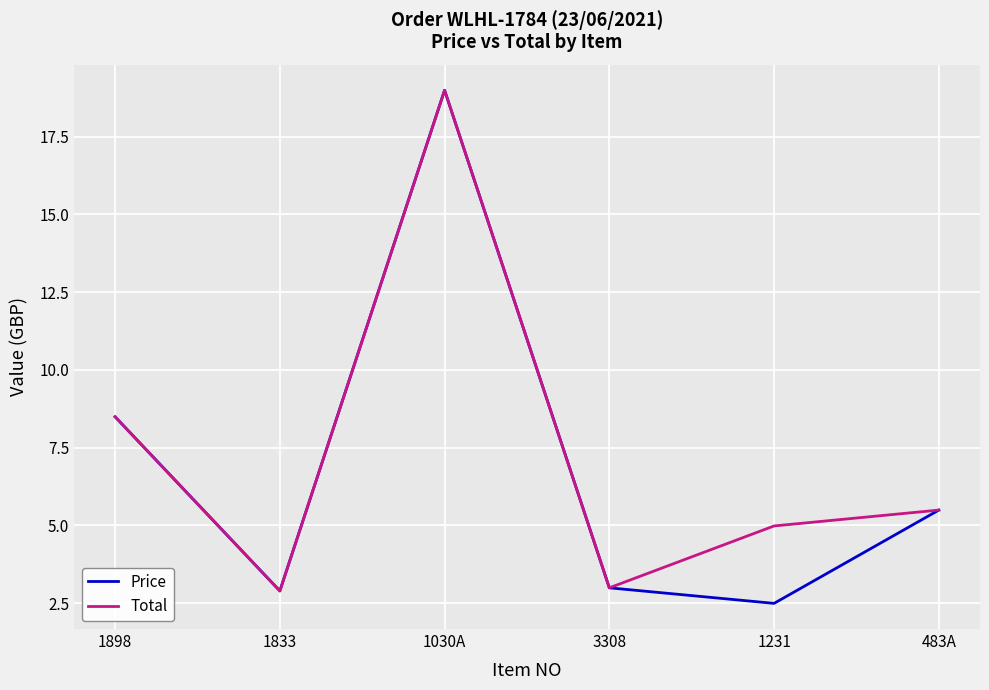

Which label corresponds to the smallest value in the chart?

1231